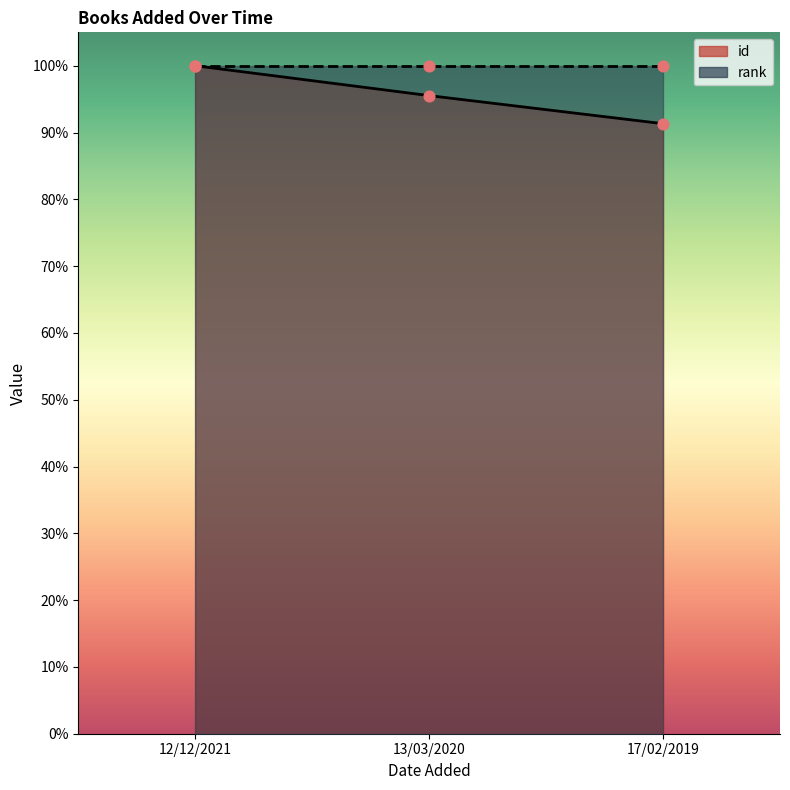

Which has a higher value, 13/03/2020 or 12/12/2021?

12/12/2021